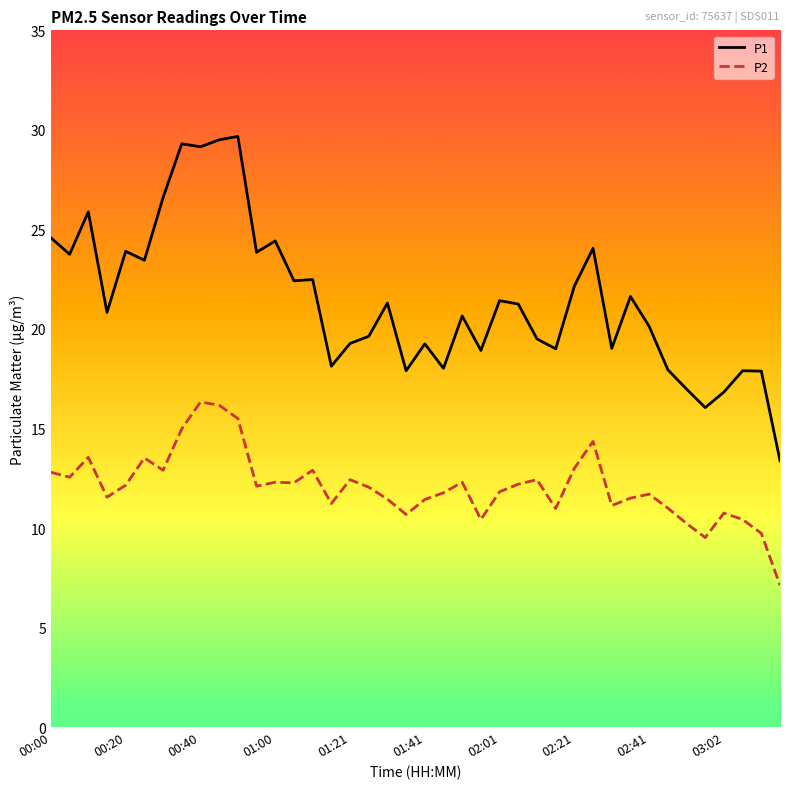

True or false: P1 and P2 intersect in this chart.

False